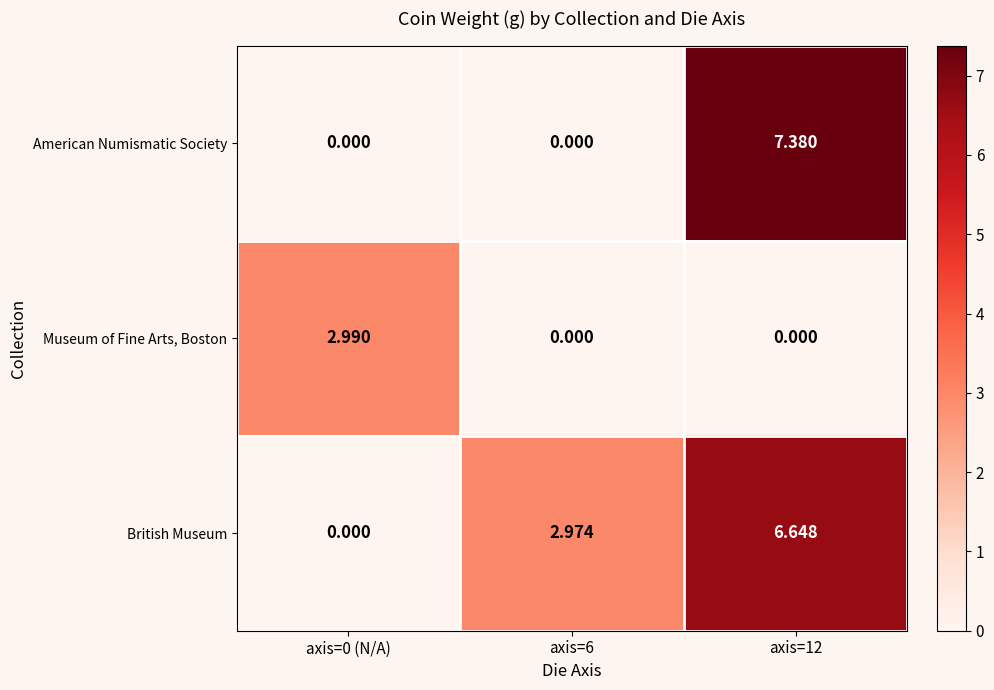

Is the value of British Museum at axis=12 greater than the value of Museum of Fine Arts, Boston at axis=12?

Yes